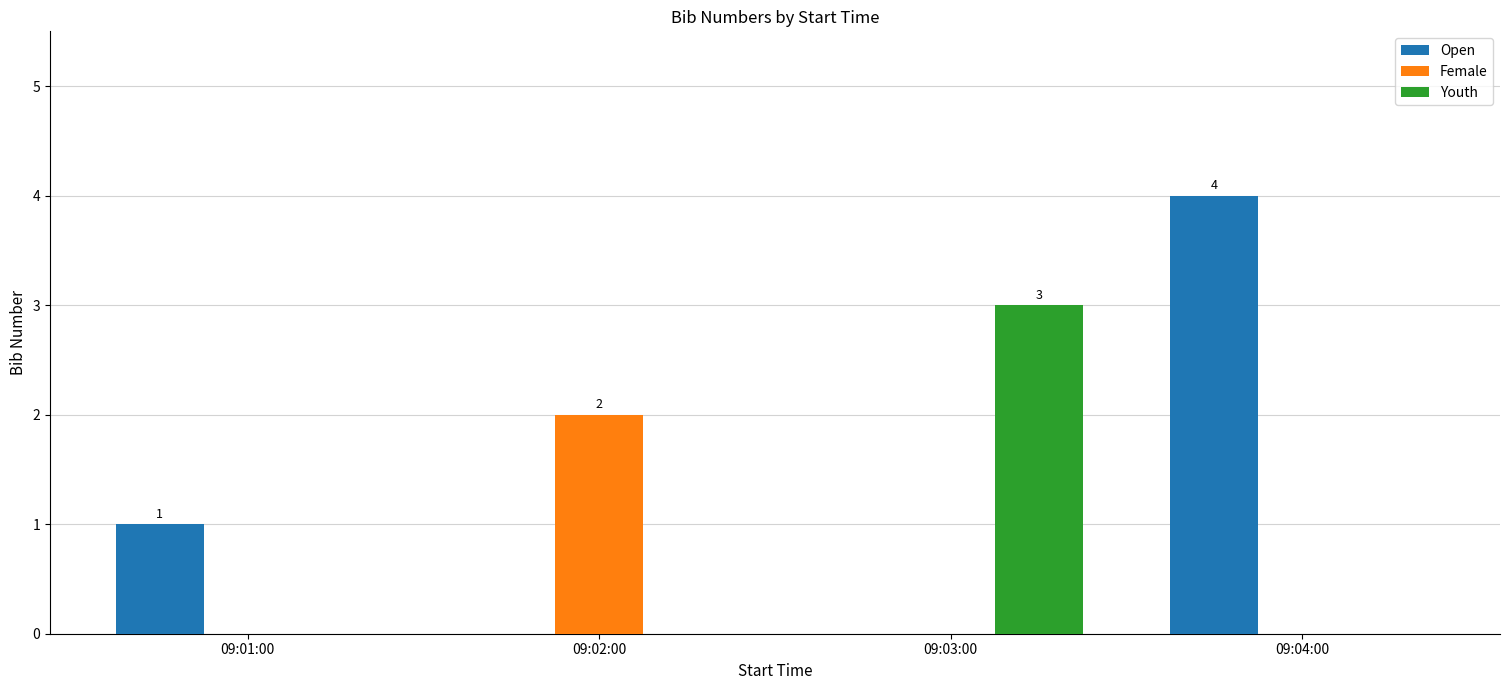

Which series changed the most between 09:03:00 and 09:04:00?

Open